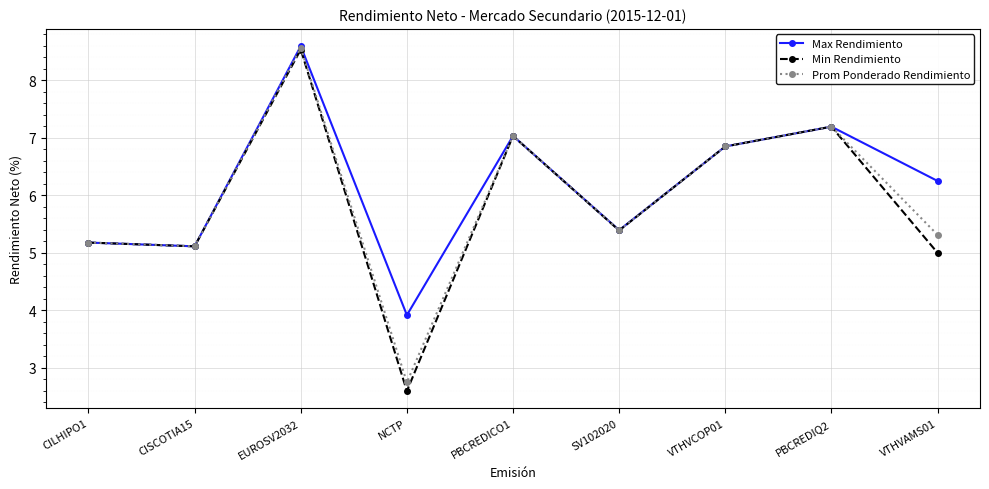

How many series are shown in this chart?

3